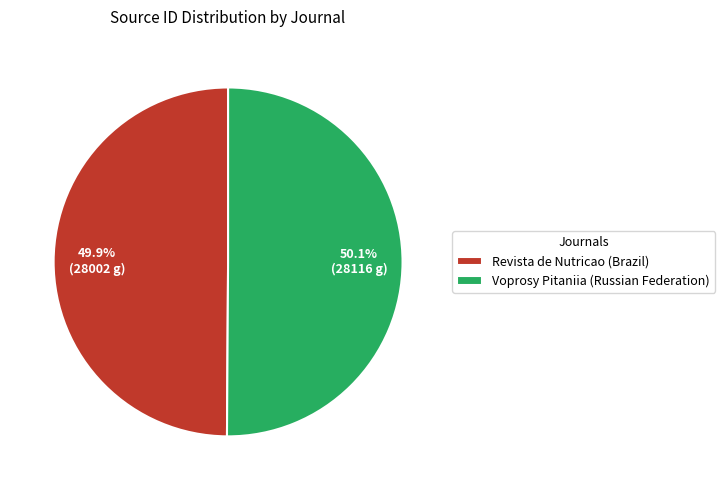

Do Revista de Nutricao (Brazil) and Voprosy Pitaniia (Russian Federation) together represent more than half of the pie?

Yes